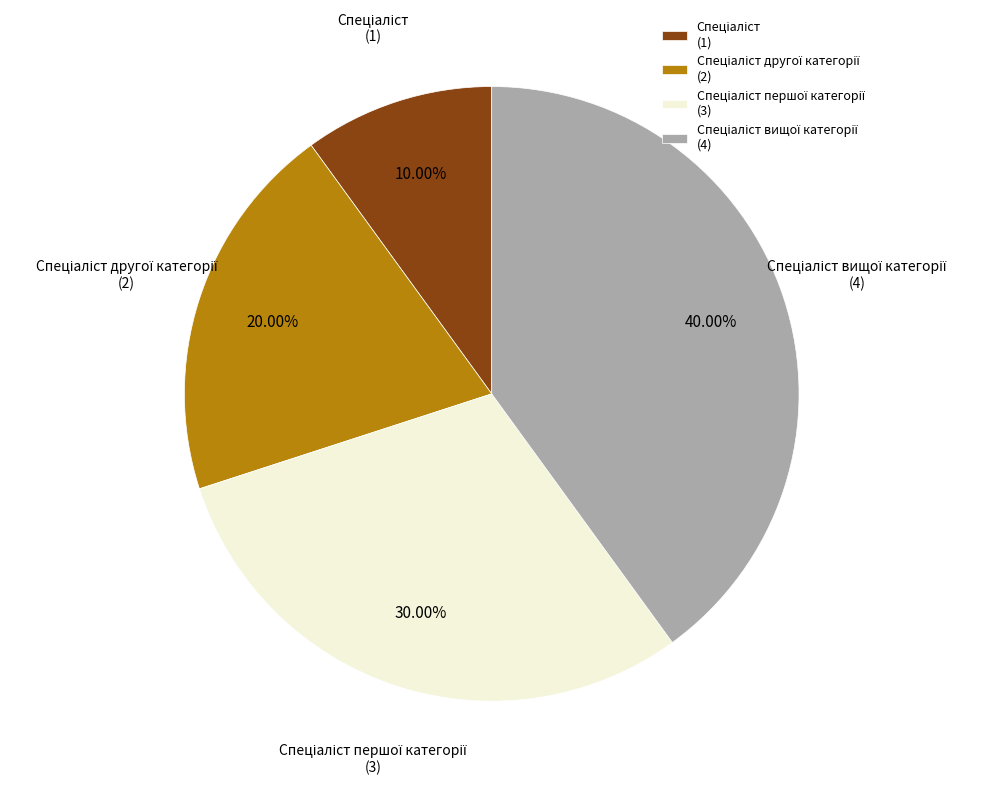

How many segments does this pie chart have?

4